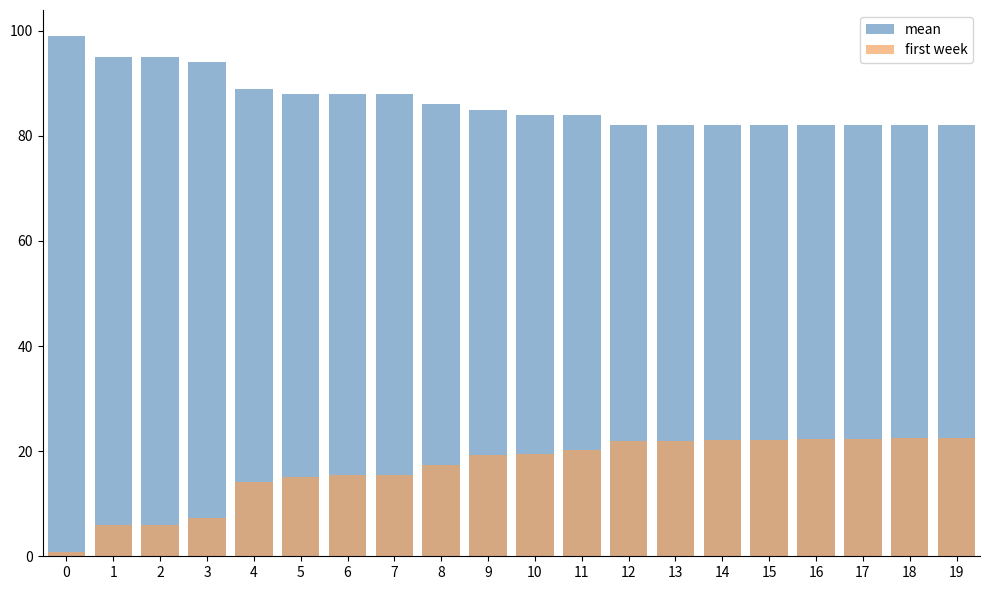

Count the number of categories in the chart.

20